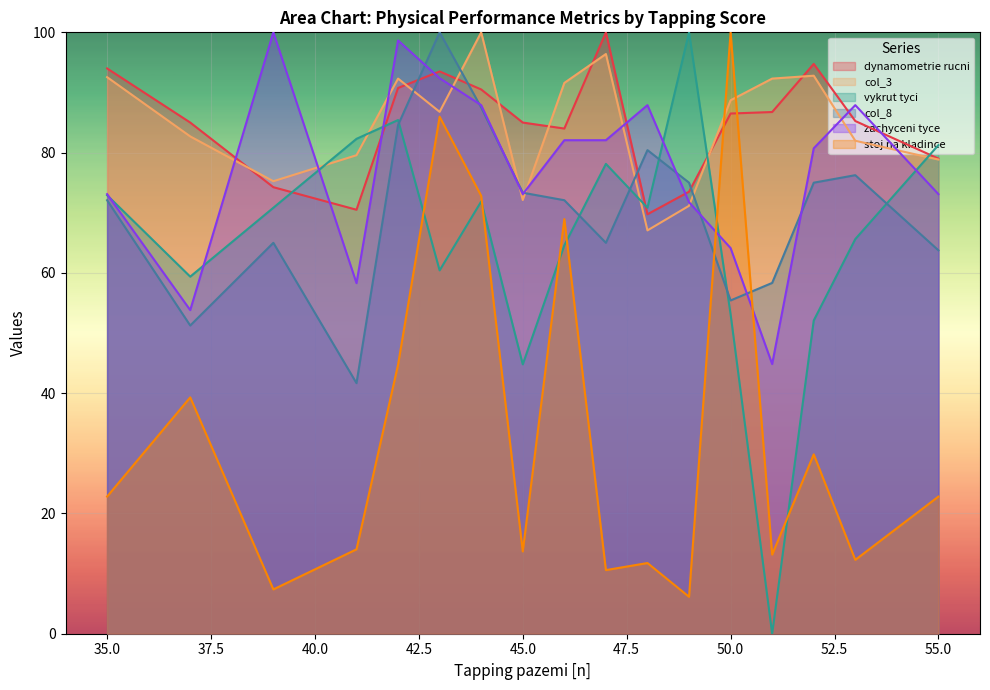

Rank the categories by col_8 value from lowest to highest.

41, 37, 50, 51, 55, 39, 47, 35, 46, 45, 49, 52, 53, 48, 42, 44, 43